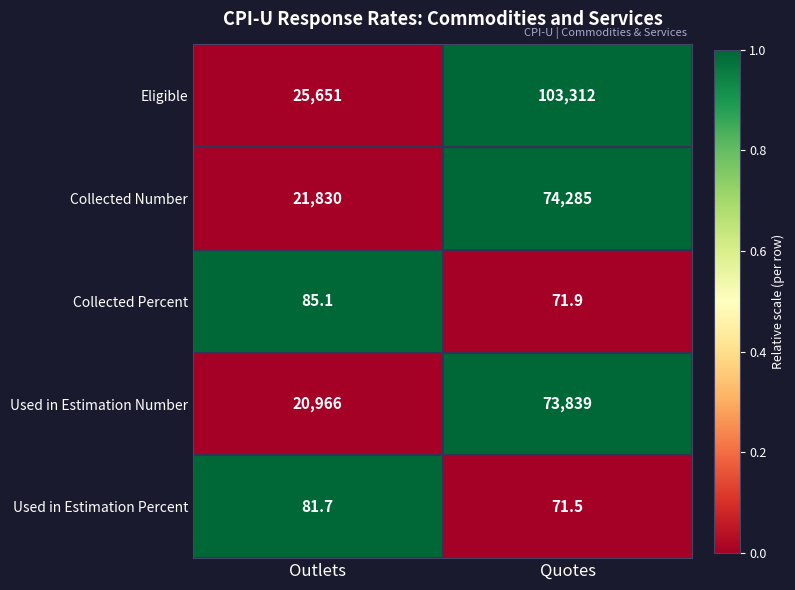

Rank the series by their maximum value, from highest to lowest.

Eligible, Collected Number, Used in Estimation Number, Collected Percent, Used in Estimation Percent